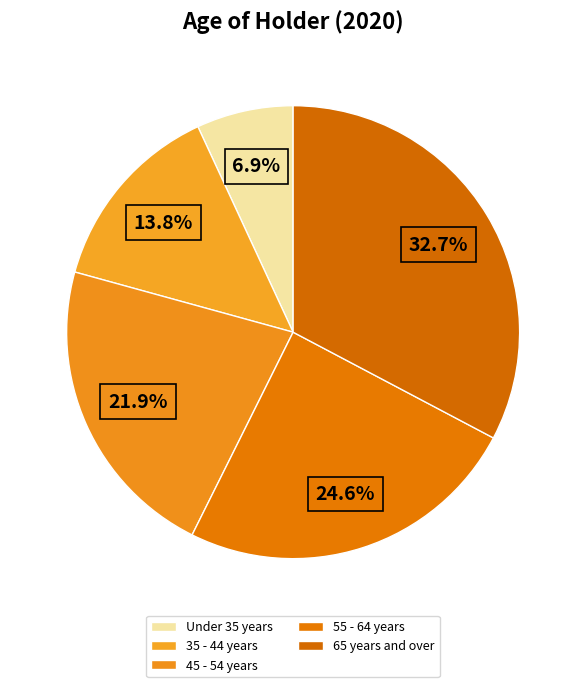

Is 55 - 64 years the majority of the pie?

No